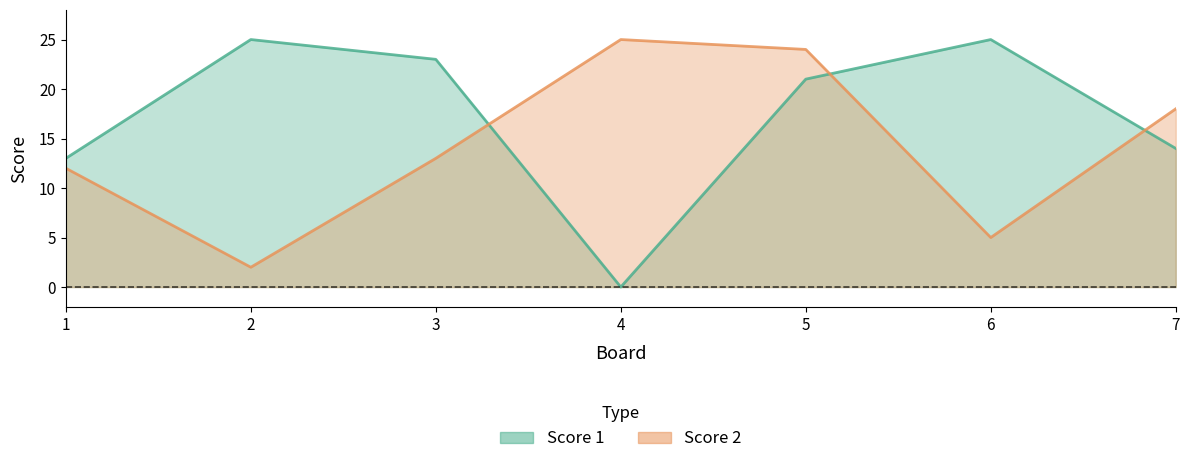

Read the Score 1 value at 1, to the nearest 5.

15